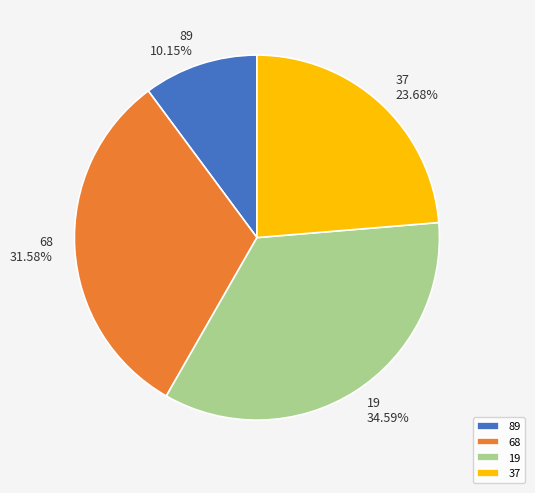

What percentage is NOT represented by 19?

65.4%